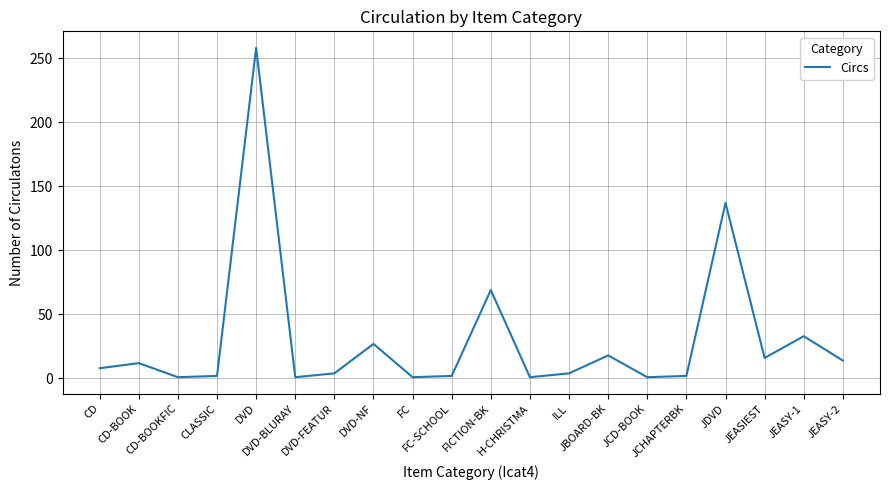

What is the difference between the values at DVD-NF and DVD-BLURAY?

26